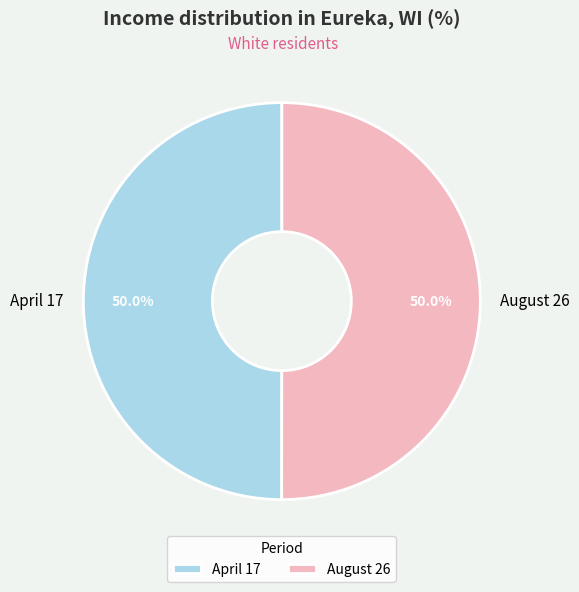

What is the ratio of the value at August 26 to the value at April 17?

1.0